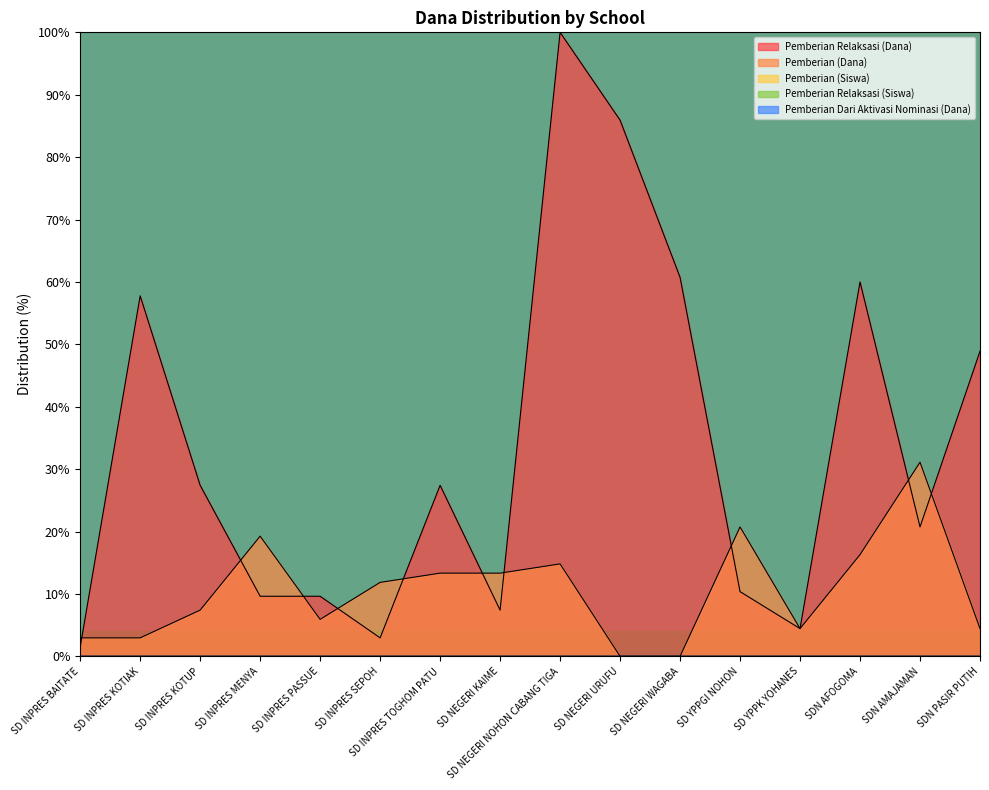

True or false: Pemberian (Dana) and Pemberian Relaksasi (Dana) cross at least once.

True